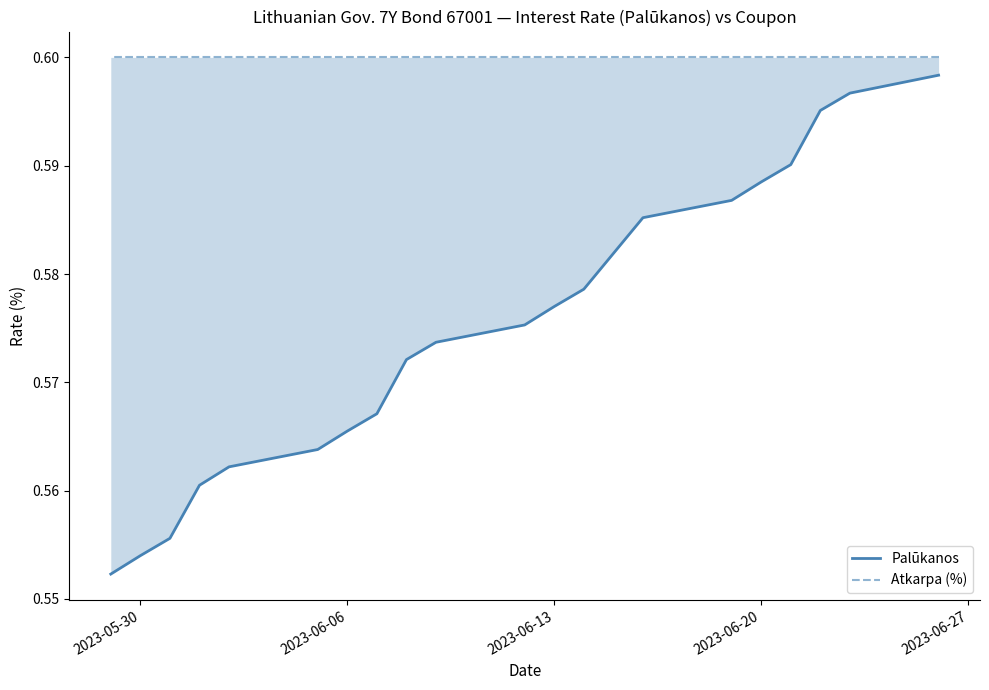

How many categories are shown in the chart?

20